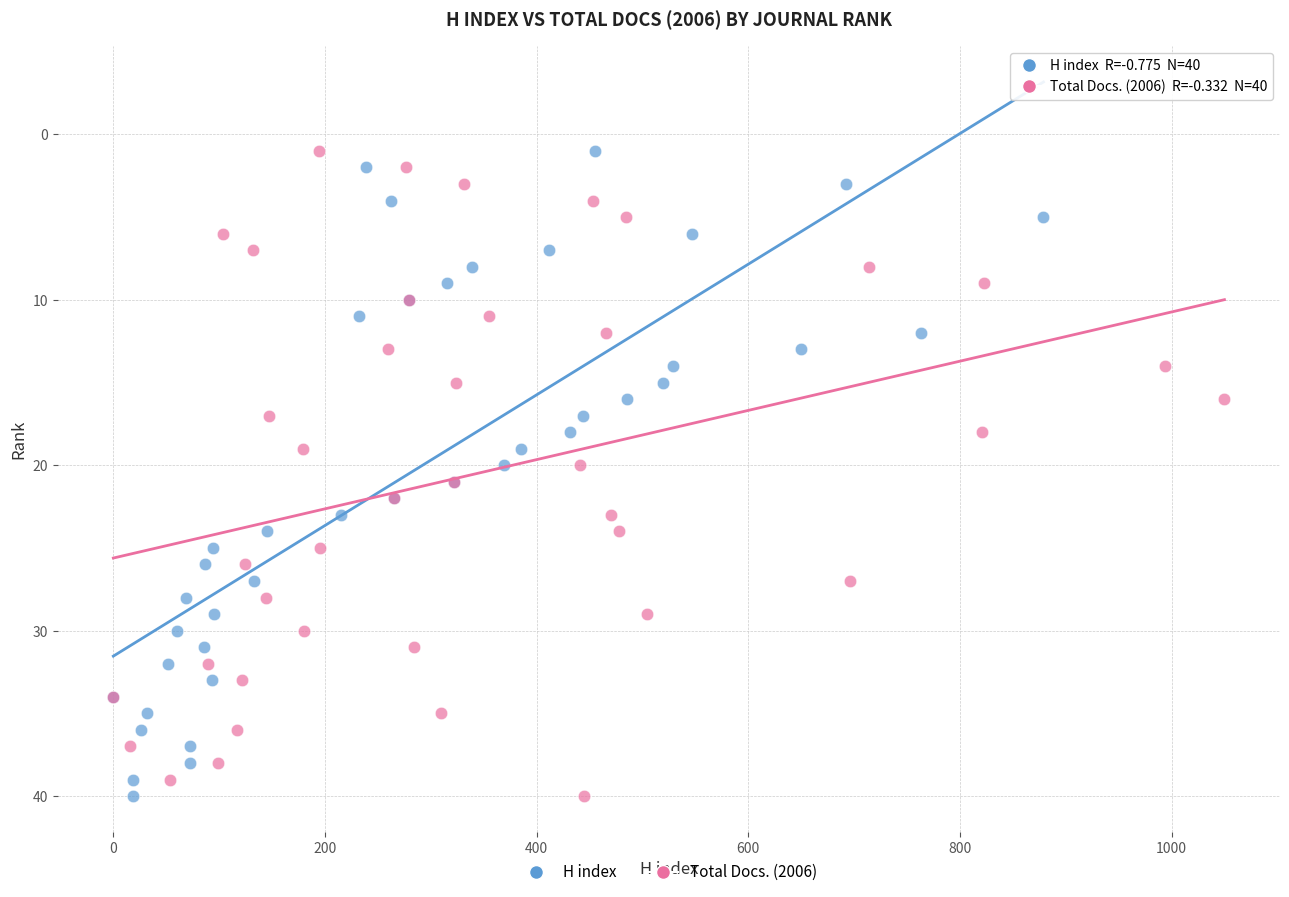

What are all the series names shown in the legend?

H index, Total Docs. (2006)